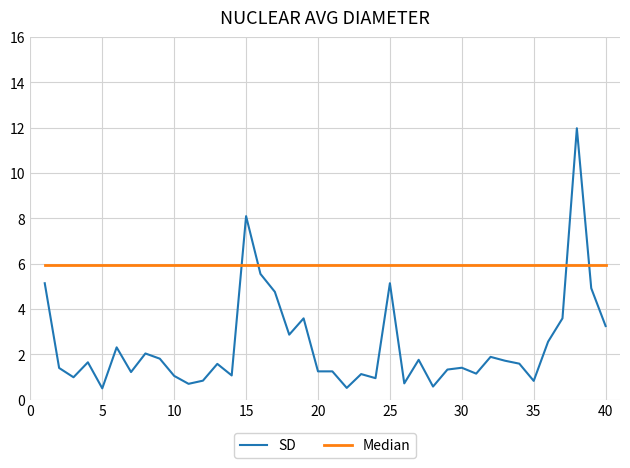

What is the difference between the second highest and second lowest values in the SD series?

7.6